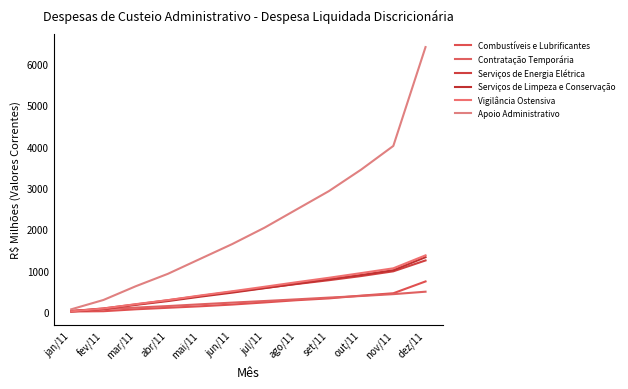

Where does the Vigilância Ostensiva series first go above 610?

jul/11